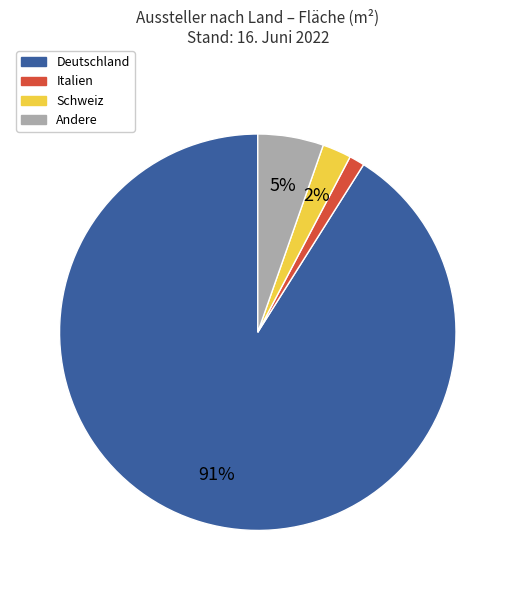

How many segments does this pie chart have?

4